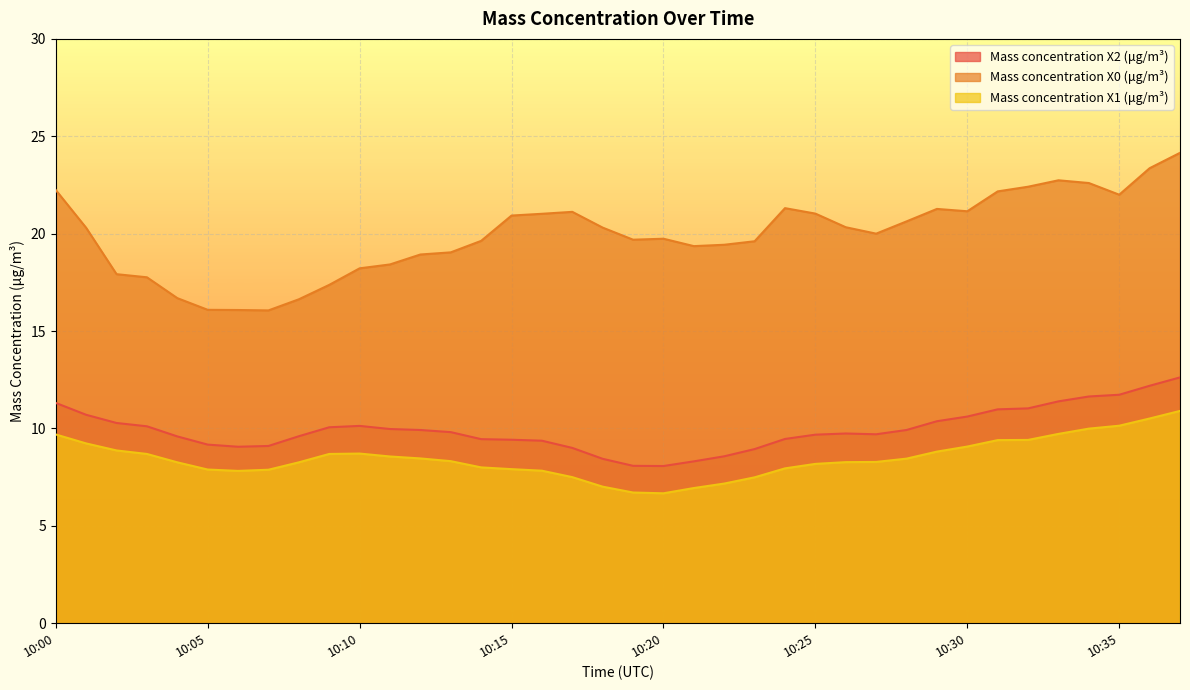

Reading left to right, transcribe all the data shown in this chart.

Mass concentration X2 (μg/m³): 11.3	10.7	10.3	10.1	9.6	9.2	9.1	9.1	9.6	10.1	10.1	10.0	9.9	9.8	9.4	9.4	9.4	9.0	8.4	8.1	8.1	8.3	8.6	8.9	9.5	9.7	9.7	9.7	9.9	10.4	10.6	11.0	11.0	11.4	11.6	11.7	12.2	12.6
Mass concentration X0 (μg/m³): 22.2	20.3	17.9	17.8	16.7	16.1	16.1	16.1	16.6	17.4	18.2	18.4	18.9	19.0	19.6	20.9	21.0	21.1	20.3	19.7	19.7	19.4	19.4	19.6	21.3	21.0	20.3	20.0	20.6	21.3	21.1	22.2	22.4	22.7	22.6	22.0	23.4	24.1
Mass concentration X1 (μg/m³): 9.7	9.2	8.9	8.7	8.3	7.9	7.8	7.9	8.3	8.7	8.7	8.6	8.5	8.3	8.0	7.9	7.8	7.5	7.0	6.7	6.7	6.9	7.2	7.5	8.0	8.2	8.3	8.3	8.4	8.8	9.1	9.4	9.4	9.7	10.0	10.1	10.5	10.9